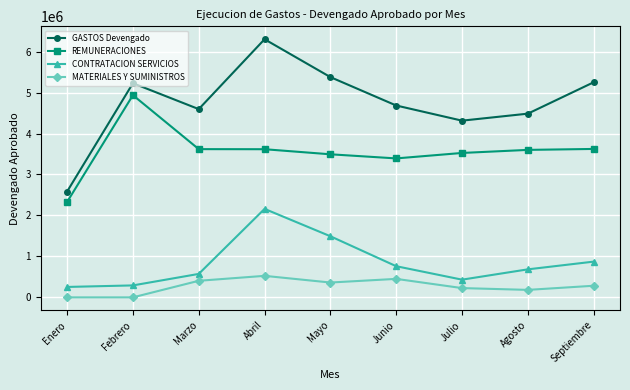

Which label corresponds to the largest value in the chart?

Abril